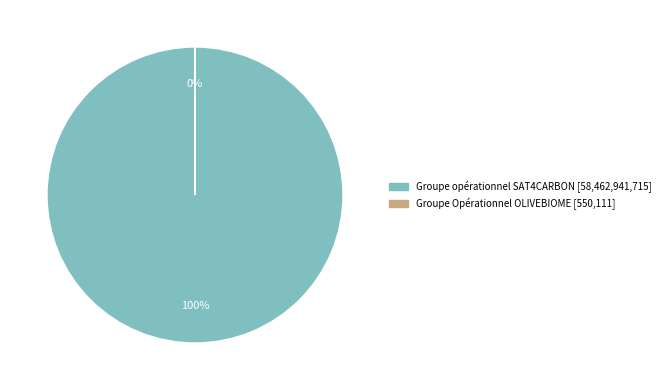

Count the number of slices in the pie.

2